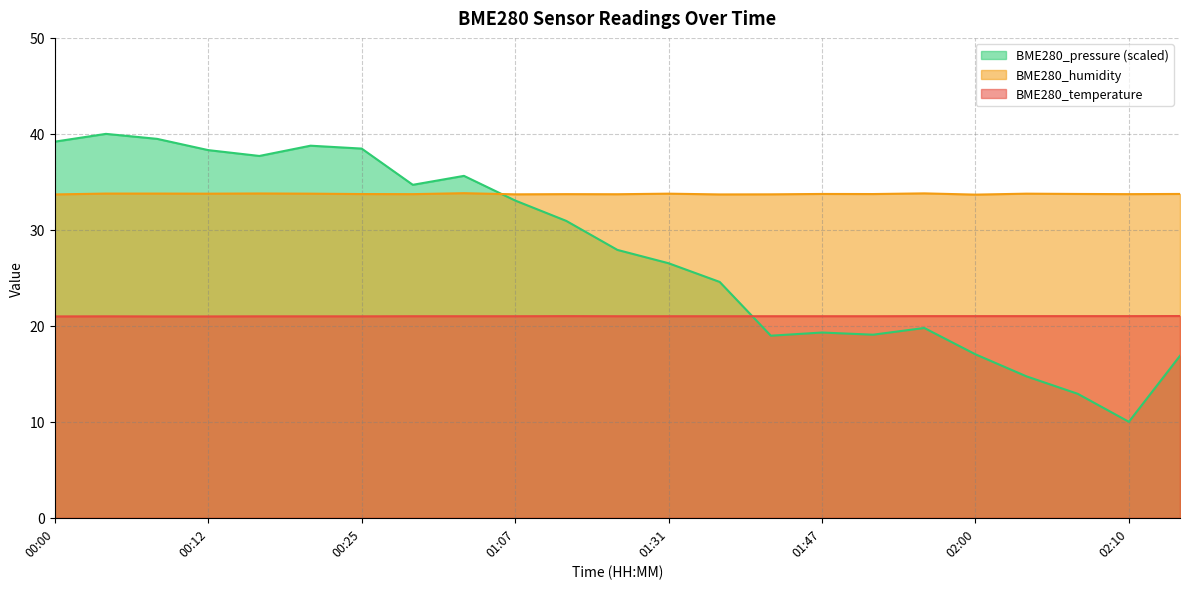

Reading left to right, extract all data points from this chart.

BME280_temperature: 21.0	21.0	21.0	21.0	21.0	21.0	21.0	21.0	21.0	21.0	21.0	21.0	21.0	21.0	21.0	21.0	21.0	21.0	21.0	21.0	21.0	21.0	21.0
BME280_humidity: 33.7	33.8	33.8	33.8	33.8	33.8	33.7	33.7	33.8	33.7	33.7	33.7	33.8	33.7	33.7	33.7	33.7	33.8	33.7	33.8	33.7	33.7	33.7
BME280_pressure_norm: 39.2	40.0	39.5	38.3	37.7	38.8	38.5	34.7	35.6	33.1	30.9	27.9	26.5	24.6	19.0	19.3	19.1	19.8	17.0	14.7	12.9	10.0	16.9